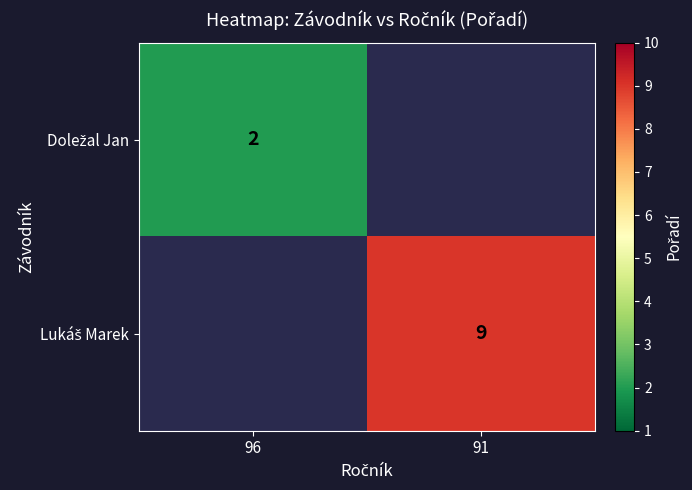

At how many categories does at least one series exceed 8?

1